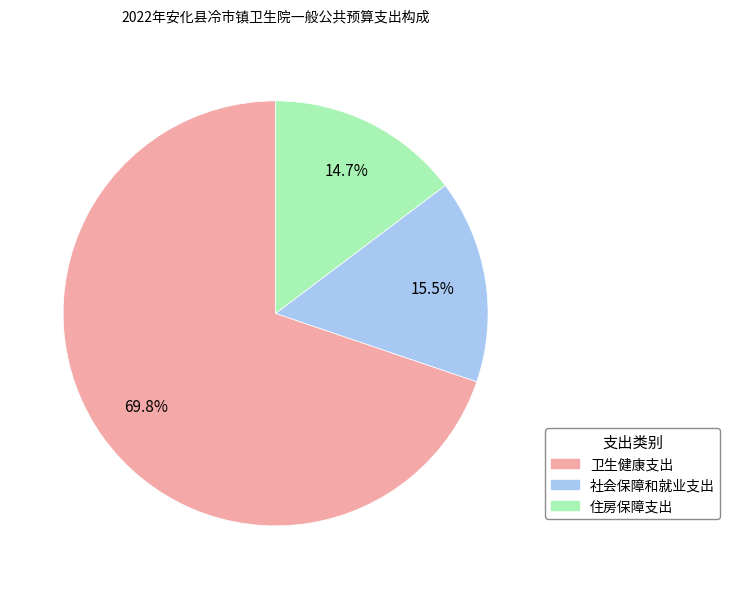

To the nearest percent, what is the combined percentage of 社会保障和就业支出 and 卫生健康支出?

85%